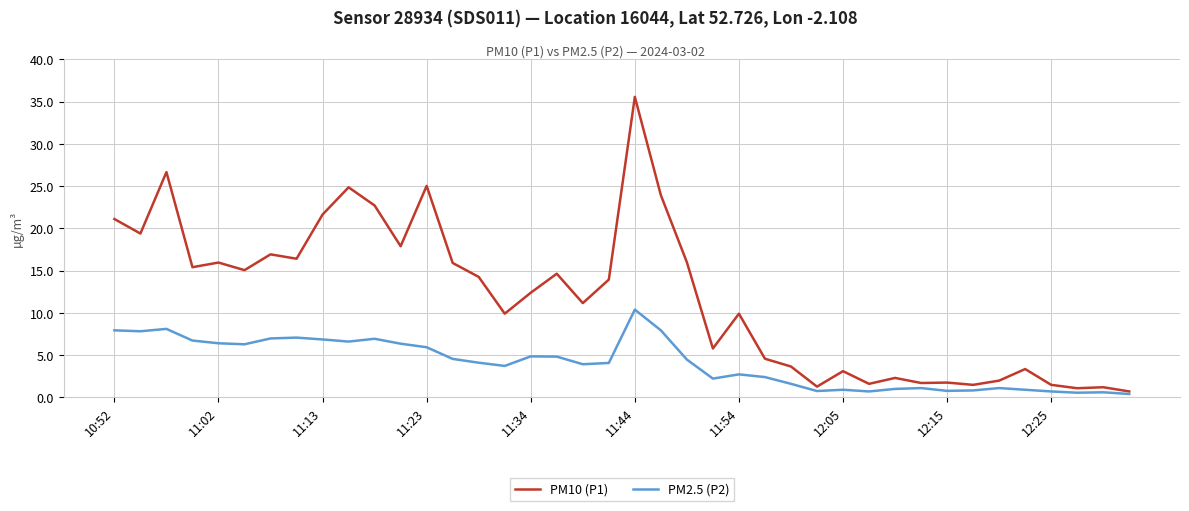

Which series has the largest range (max minus min)?

PM10 (P1)